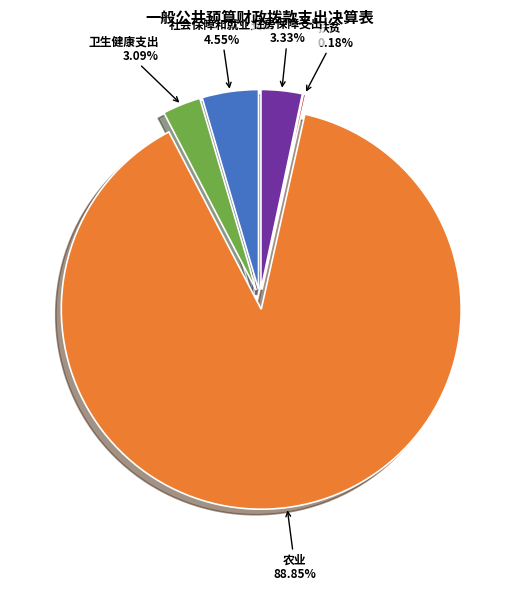

Which slice represents more than half of the pie?

农业